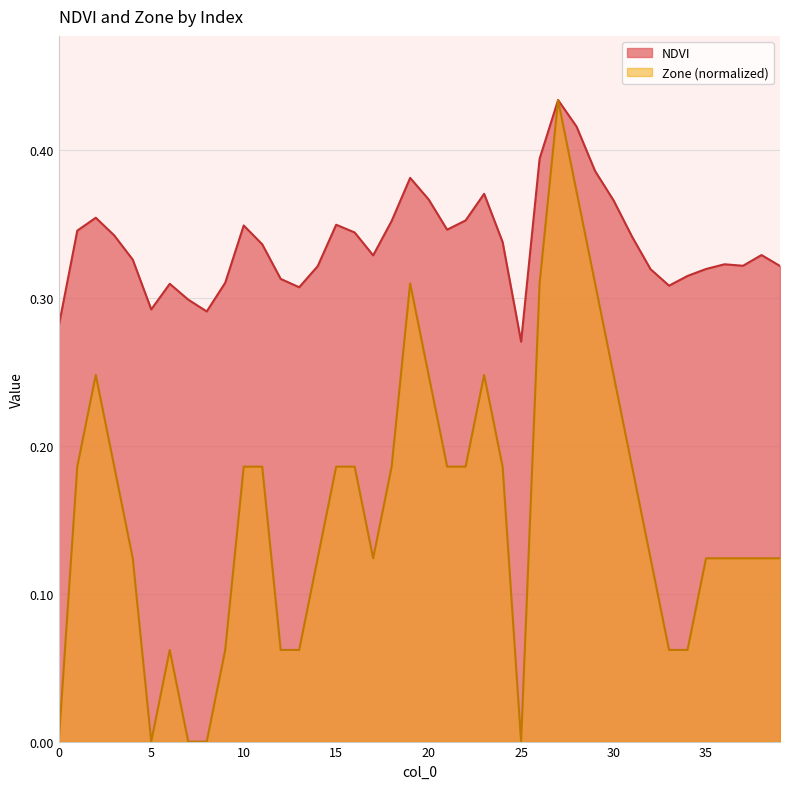

What is the value of the Zone point at the 36th from the left?

0.1